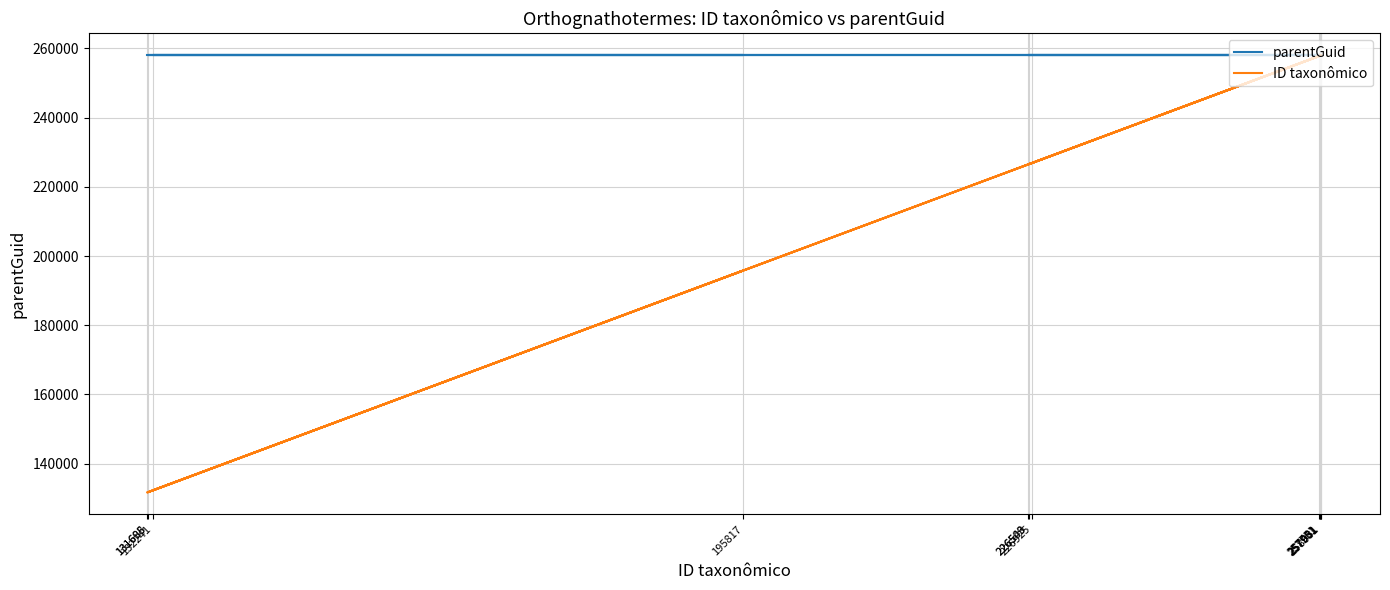

Read the ID taxonômico value at 258031.

258031